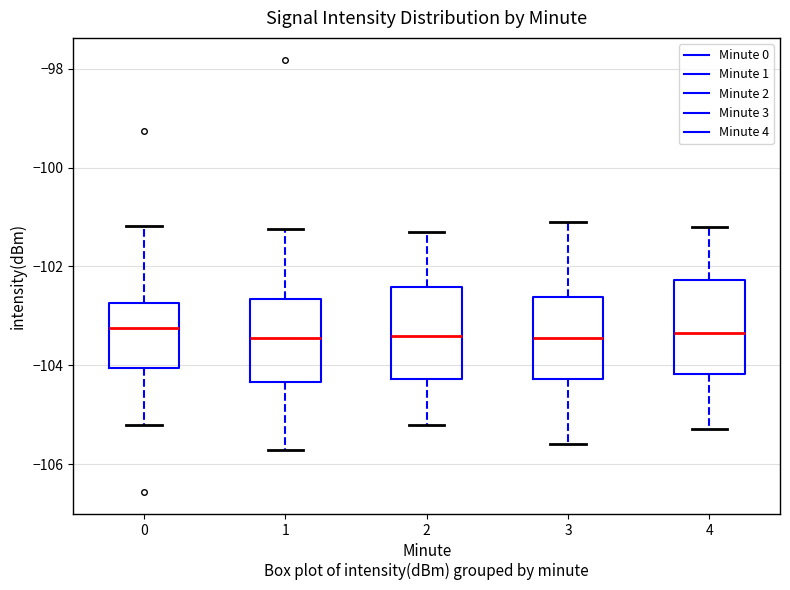

Where does the upper whisker of the box at x = 1 end on the y-axis? The values are not printed on the chart, so give them approximately, as read against the axis.

-101.2